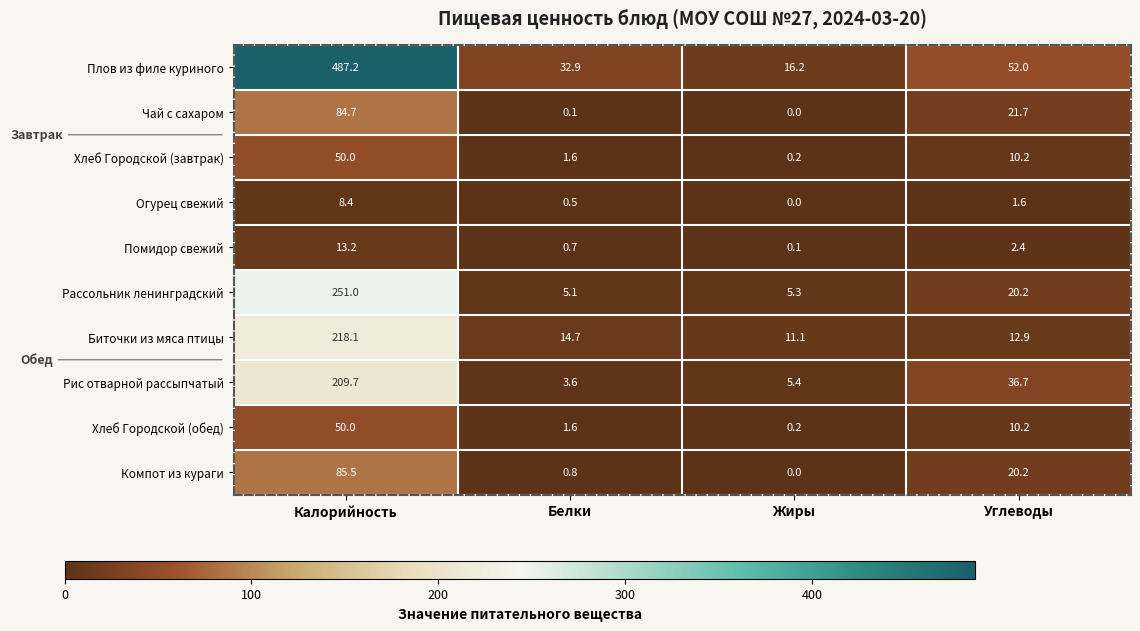

Which series has the widest spread of values?

Плов из филе куриного